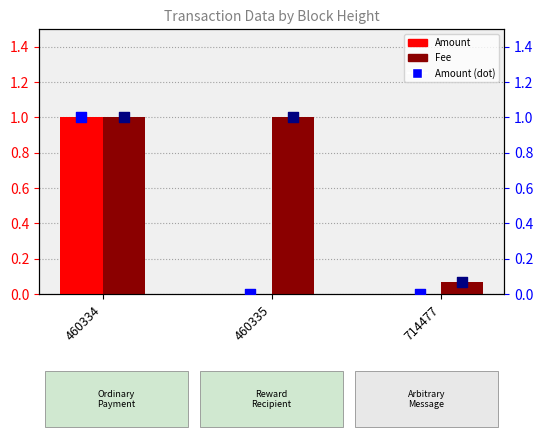

Which series has the largest Y range (max minus min)?

Amount